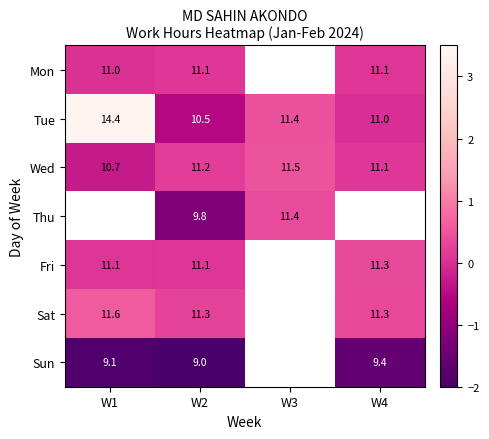

How many data points in Wed are above 11?

3